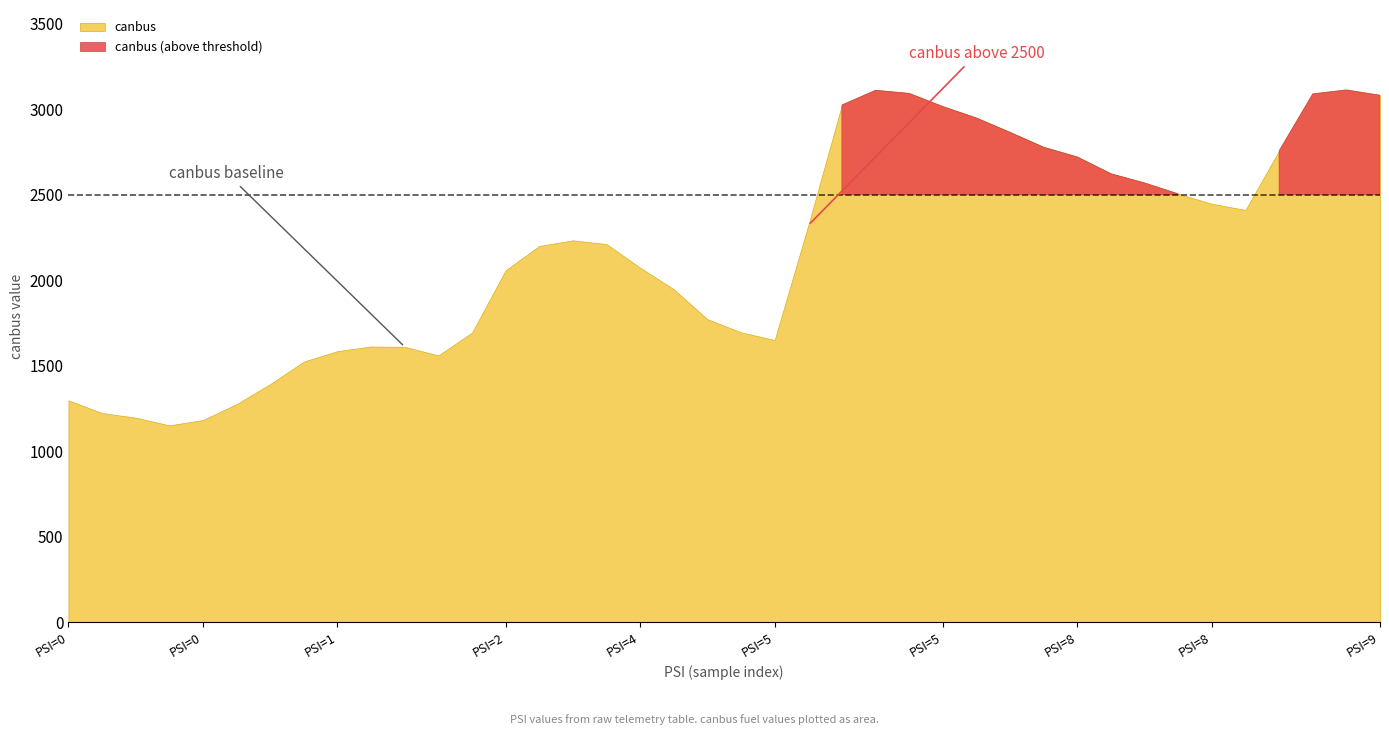

Which series has the largest total across all categories?

canbus